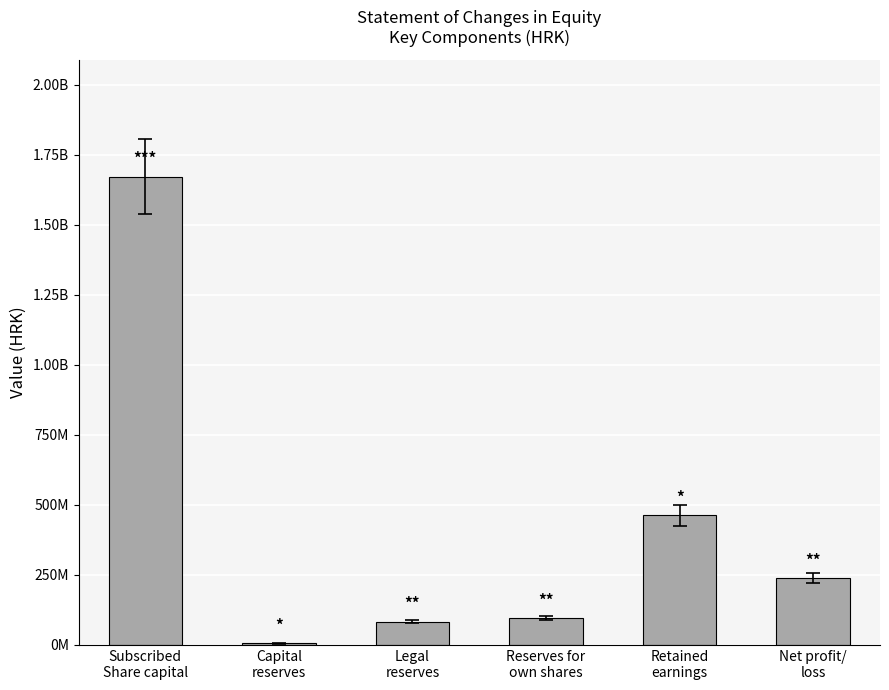

What is the value of the 6th bar from the left?

239279476